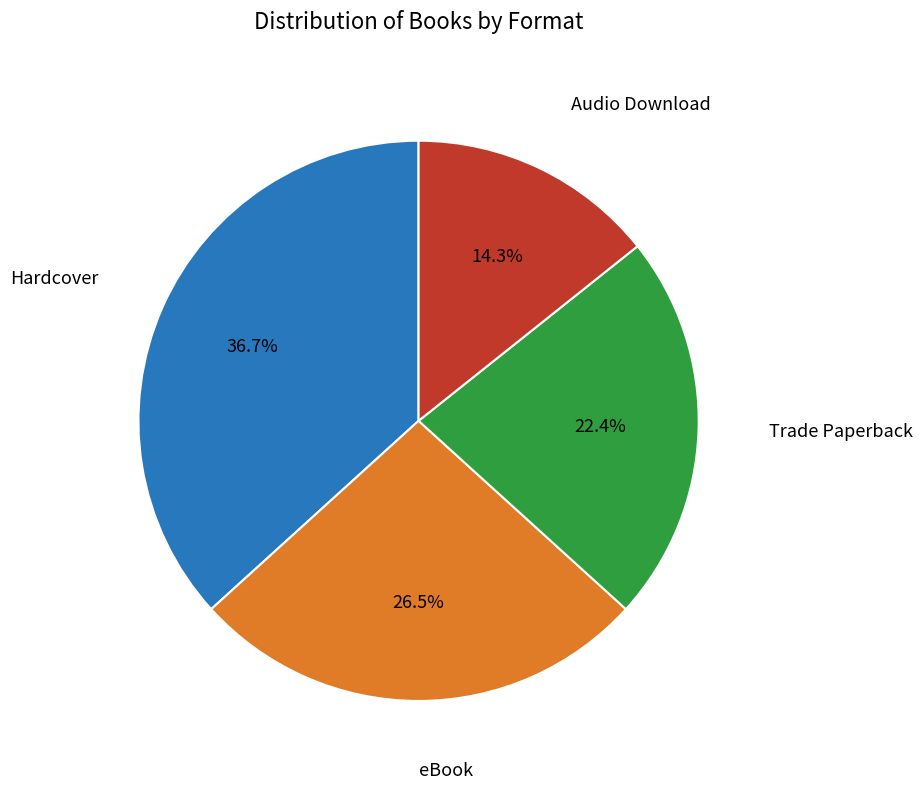

To the nearest percent, what portion does Audio Download represent?

14%